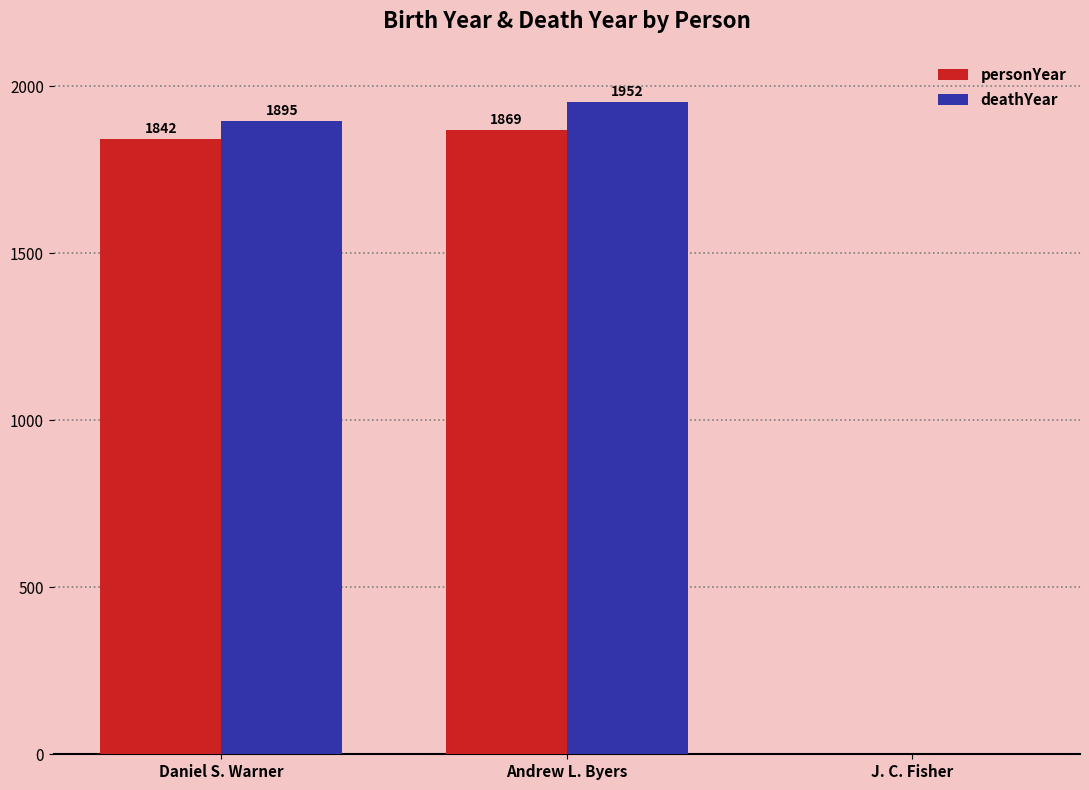

How many categories are shown in the chart?

3